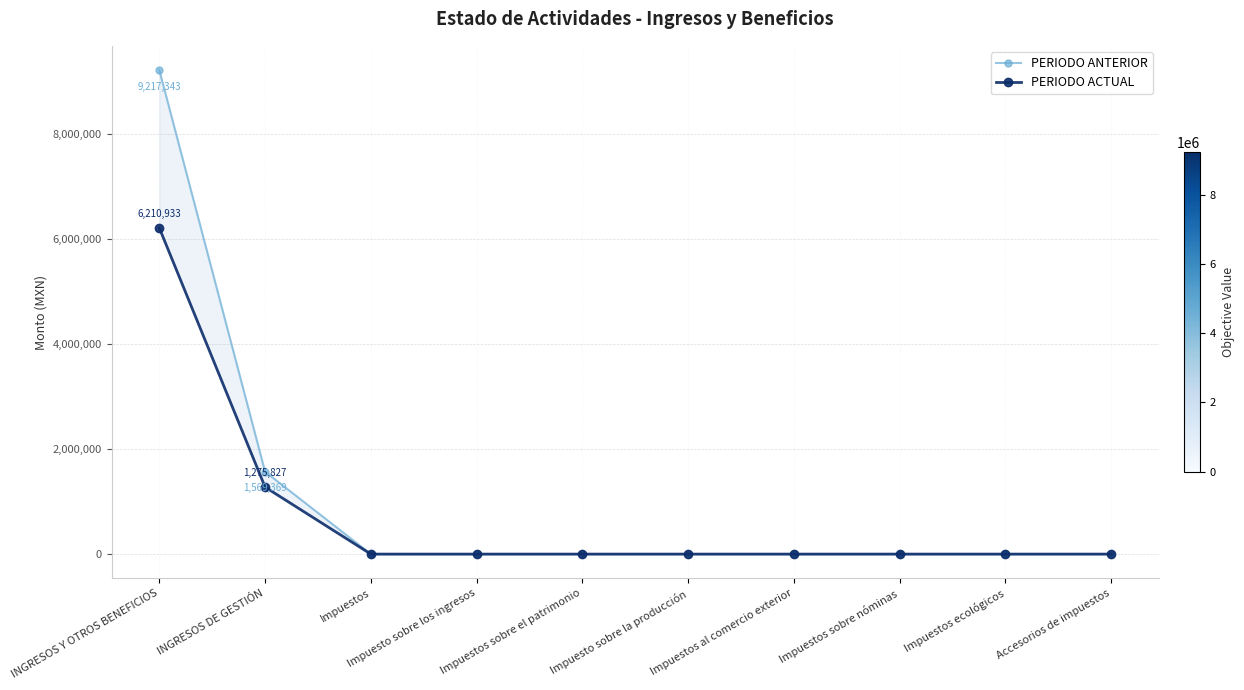

The PERIODO ANTERIOR series shows -5538811.0 at Impuestos sobre nóminas. True or false?

False